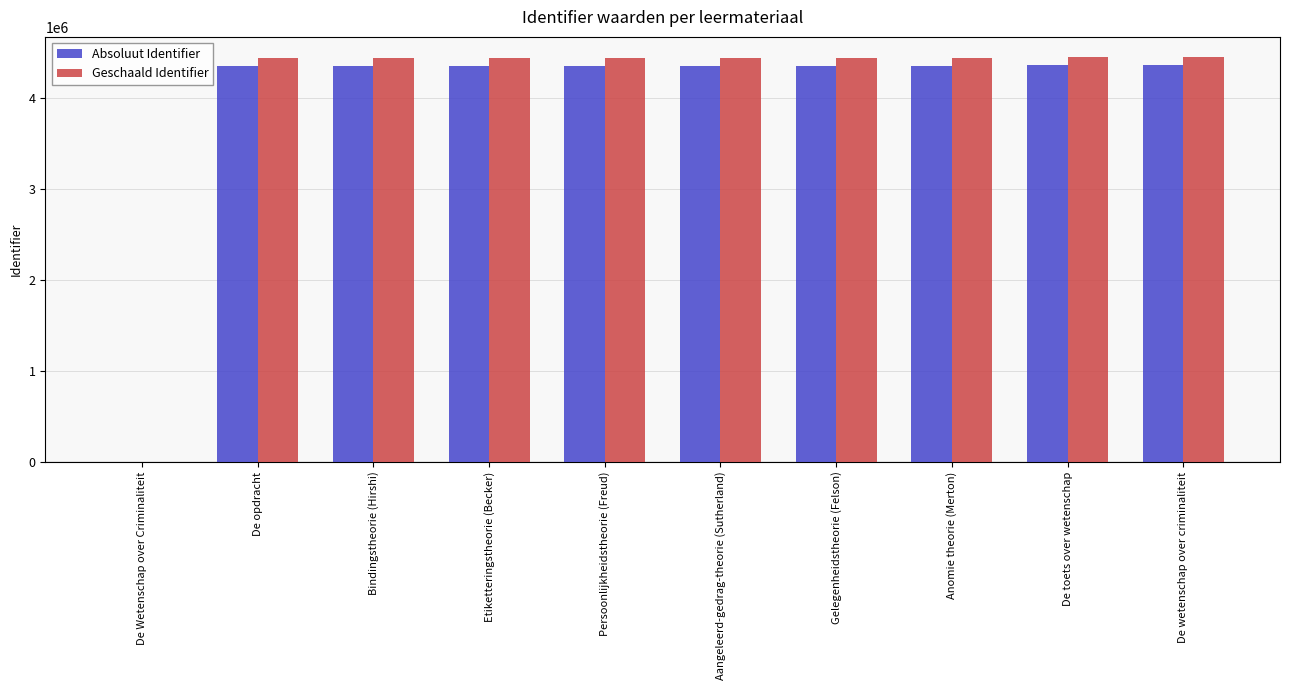

The value of Absoluut Identifier at Aangeleerd-gedrag-theorie (Sutherland) is 4358530.0. True or false?

True